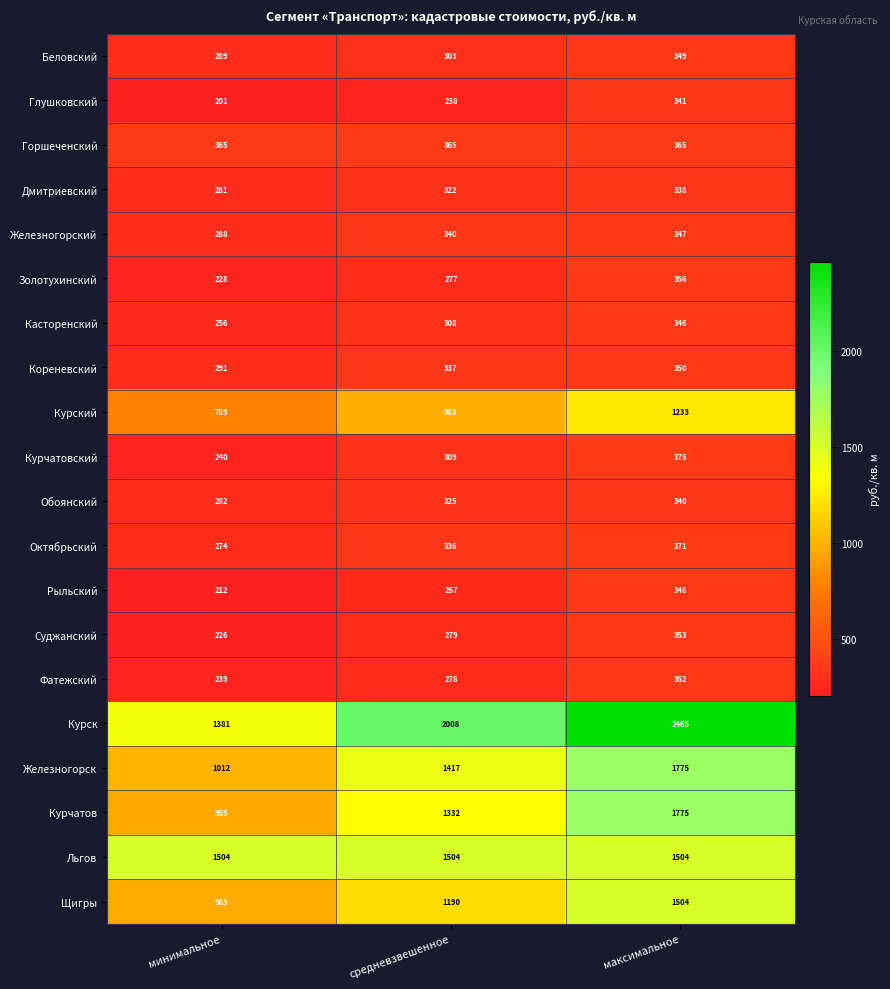

Rank the series at минимальное from lowest to highest value.

Глушковский, Рыльский, Суджанский, Золотухинский, Фатежский, Курчатовский, Касторенский, Октябрьский, Дмитриевский, Обоянский, Железногорский, Беловский, Кореневский, Горшеченский, Курский, Курчатов, Щигры, Железногорск, Курск, Льгов